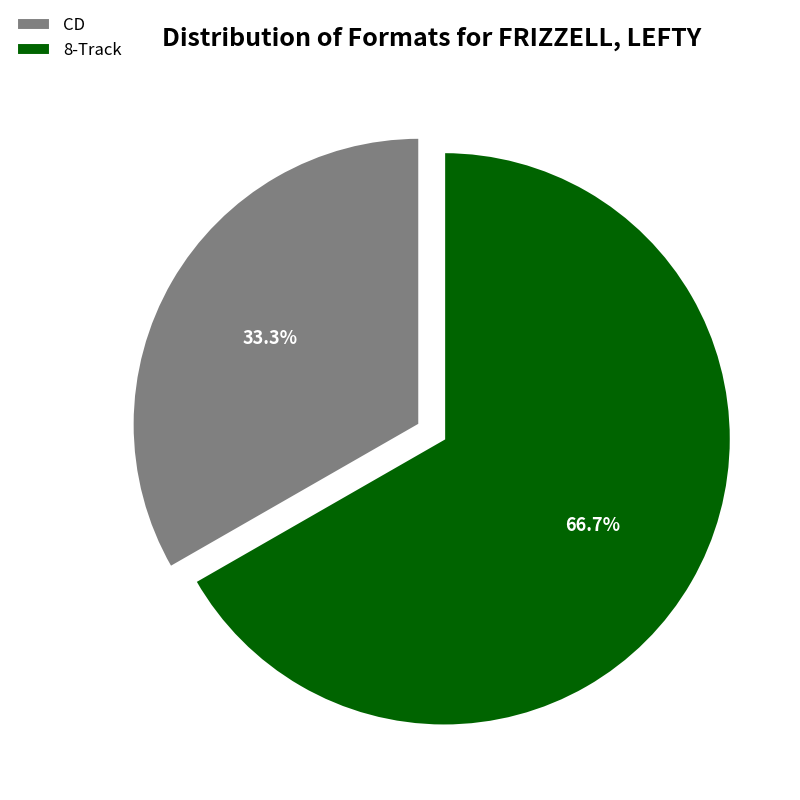

Count the number of slices in the pie.

2